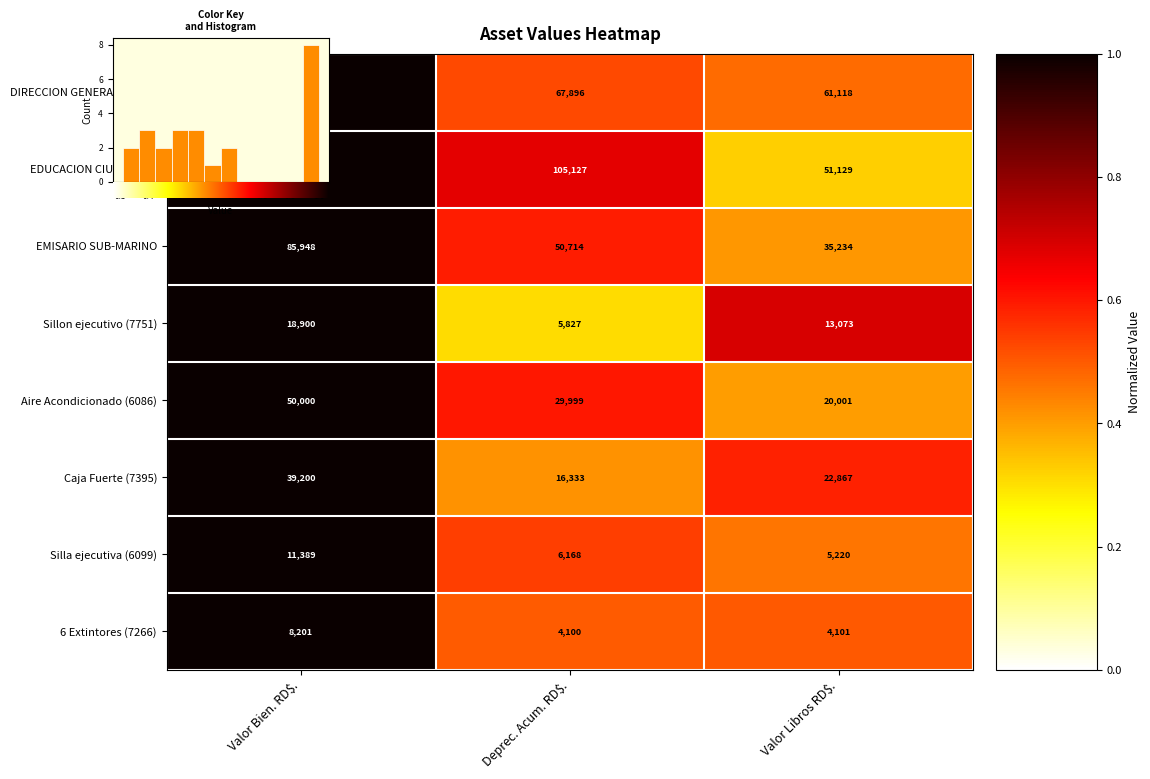

How many Aire Acondicionado (6086) values are between 0 and 1?

3